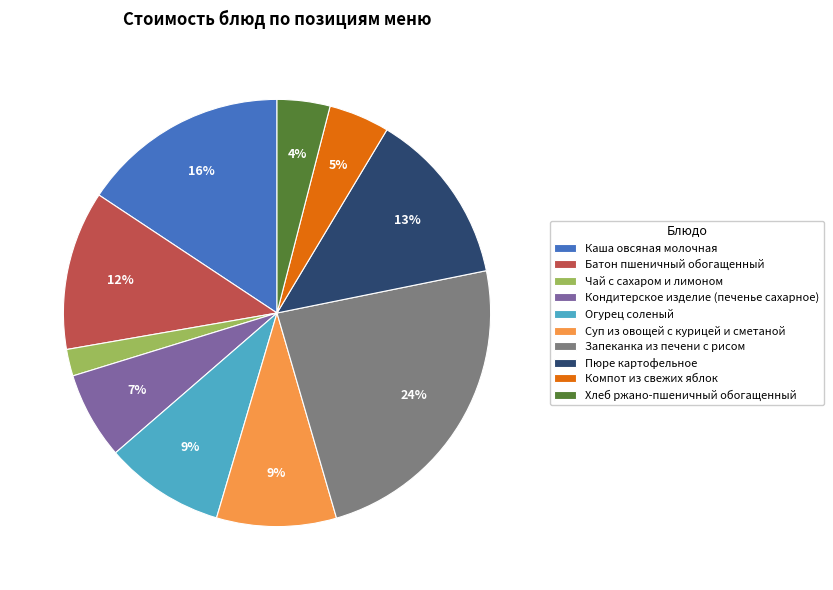

To the nearest percent, what portion does Хлеб ржано-пшеничный обогащенный represent?

4%